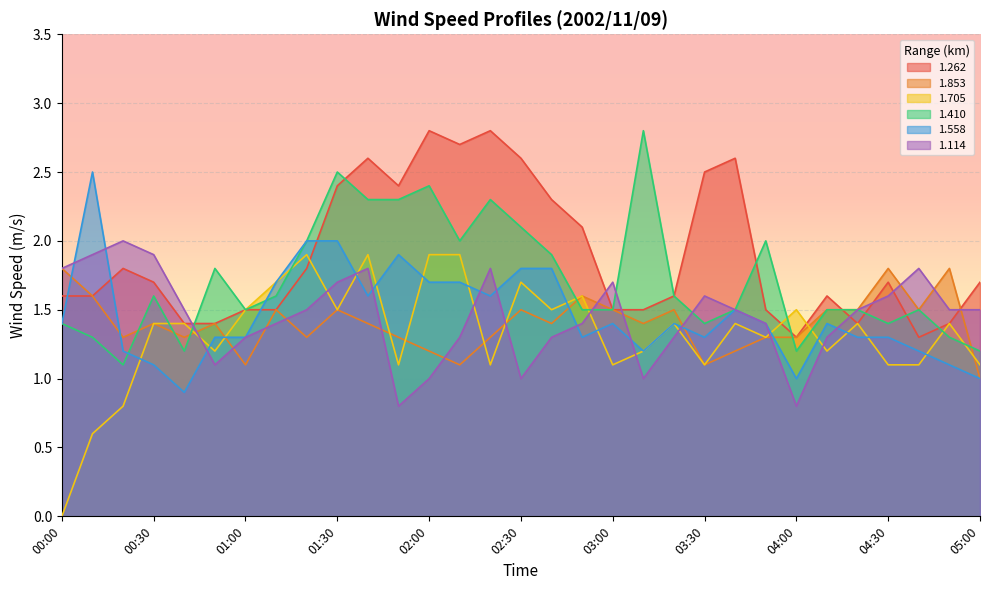

How many lines are shown in the chart?

6